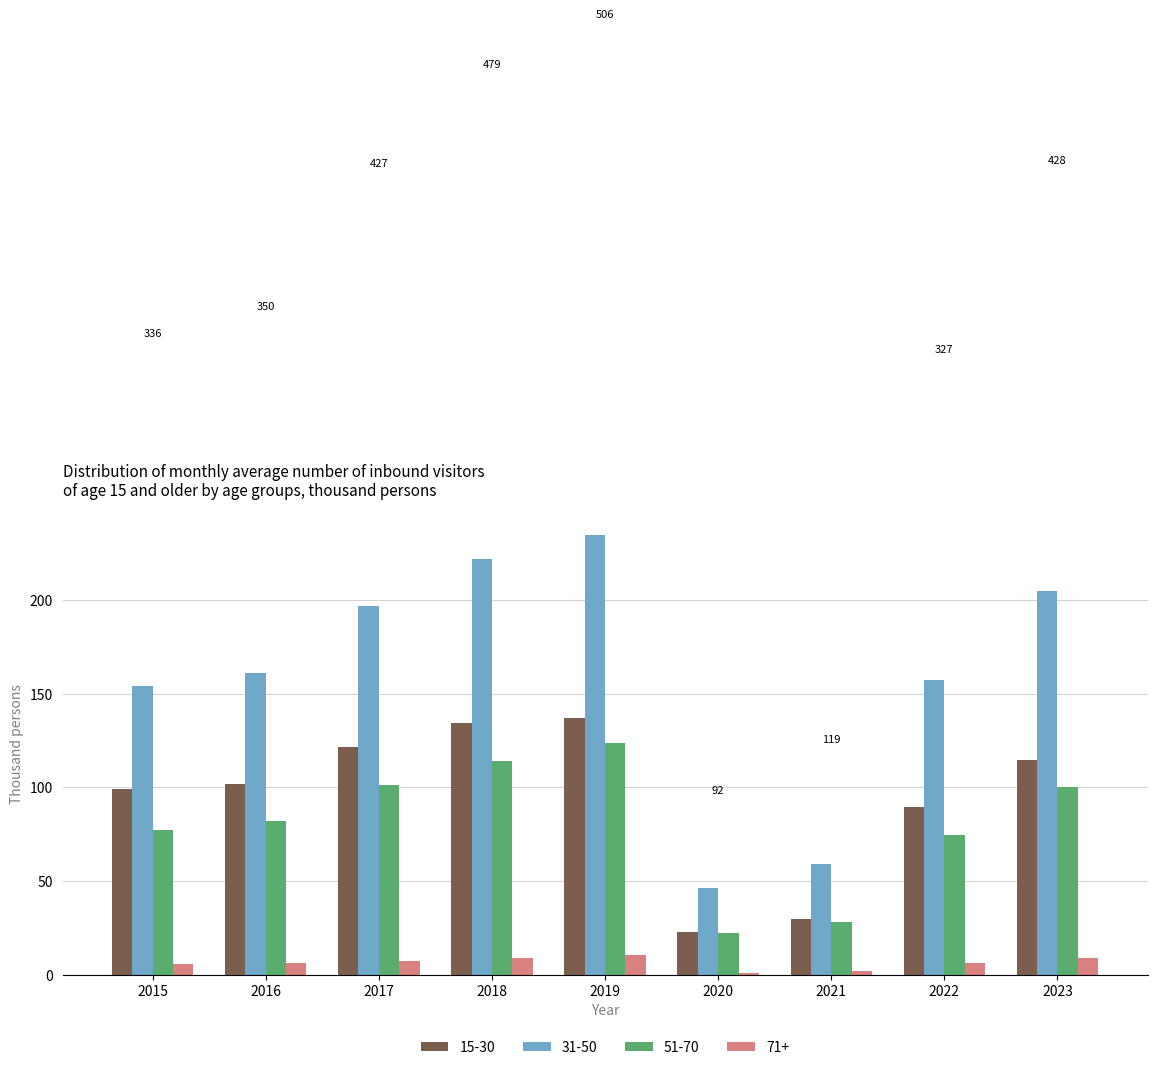

What is the lowest value of the 15-30 series?

22.5